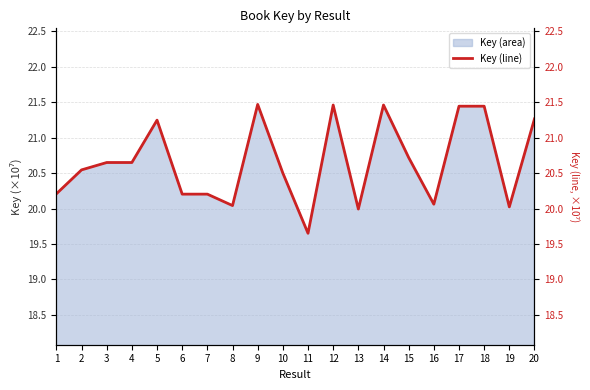

What is the sum of all values?

413.2